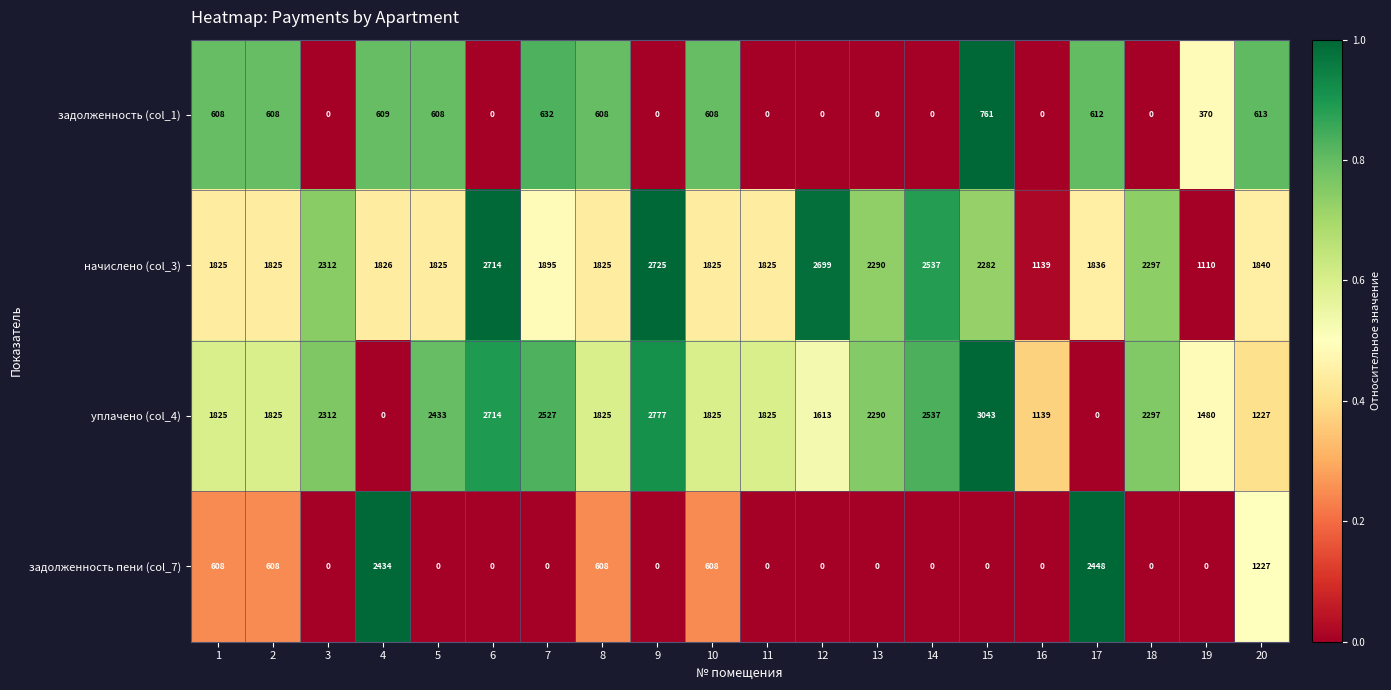

What is the total value across all series at 12?

4312